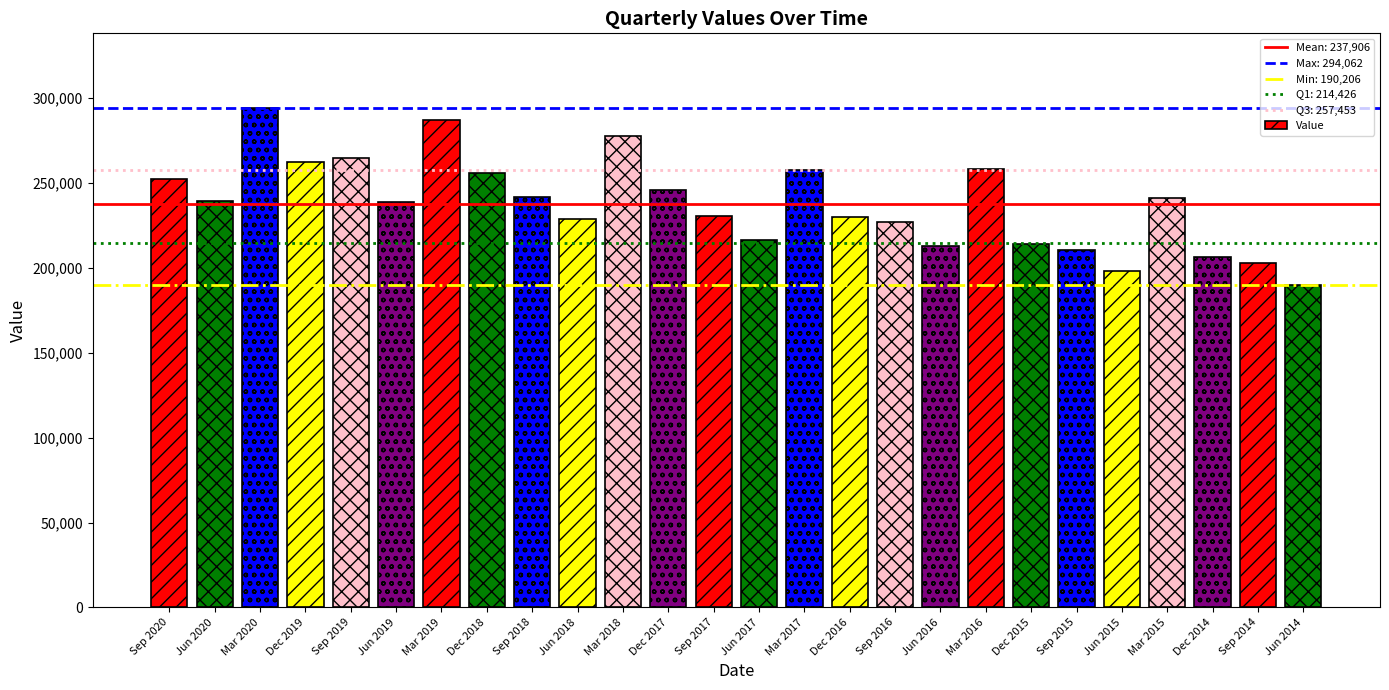

Which category has the lowest value across all series?

Jun 2014